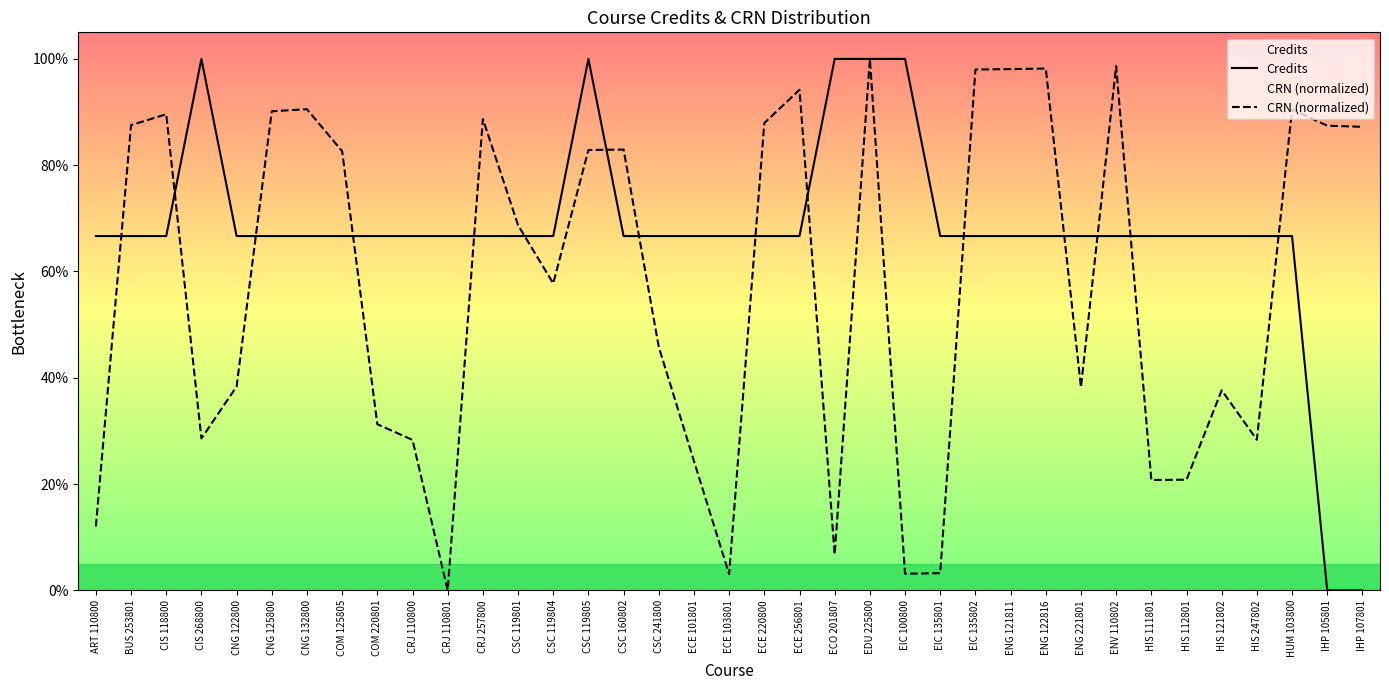

What is the value of the Credits point at the 10th from the left?

66.7